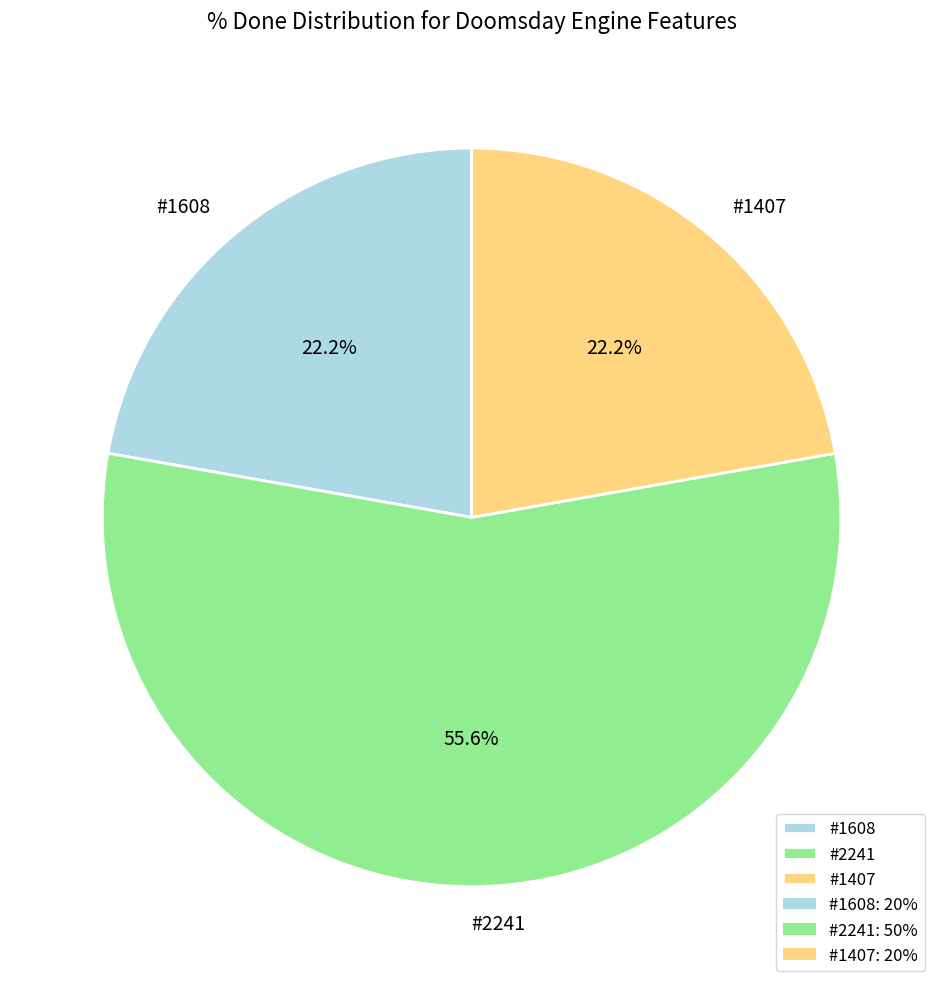

Which category has the biggest portion of the pie?

#2241